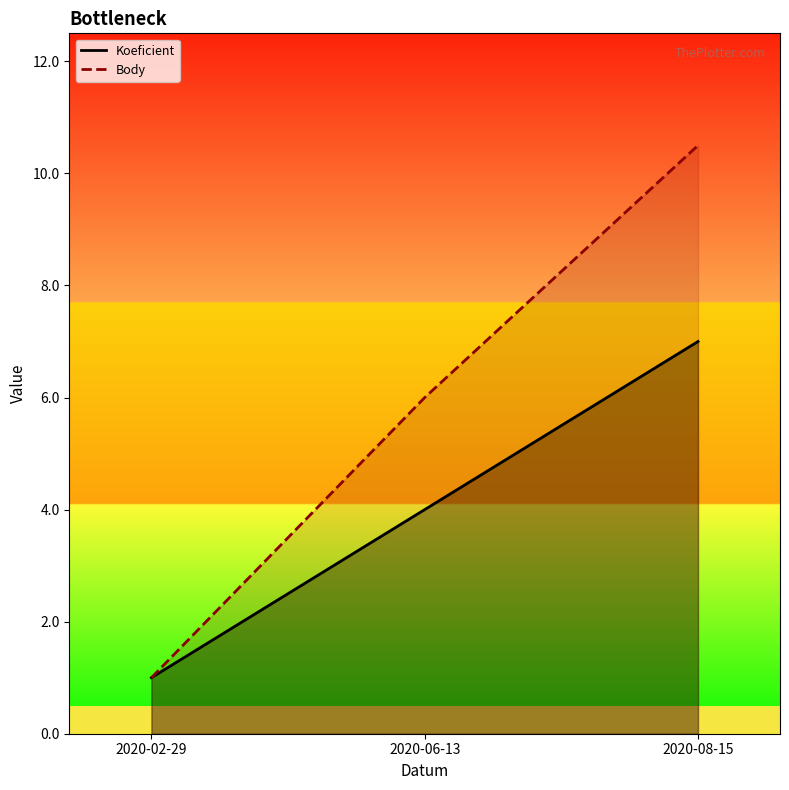

Does the chart display data point markers on the line(s)?

No